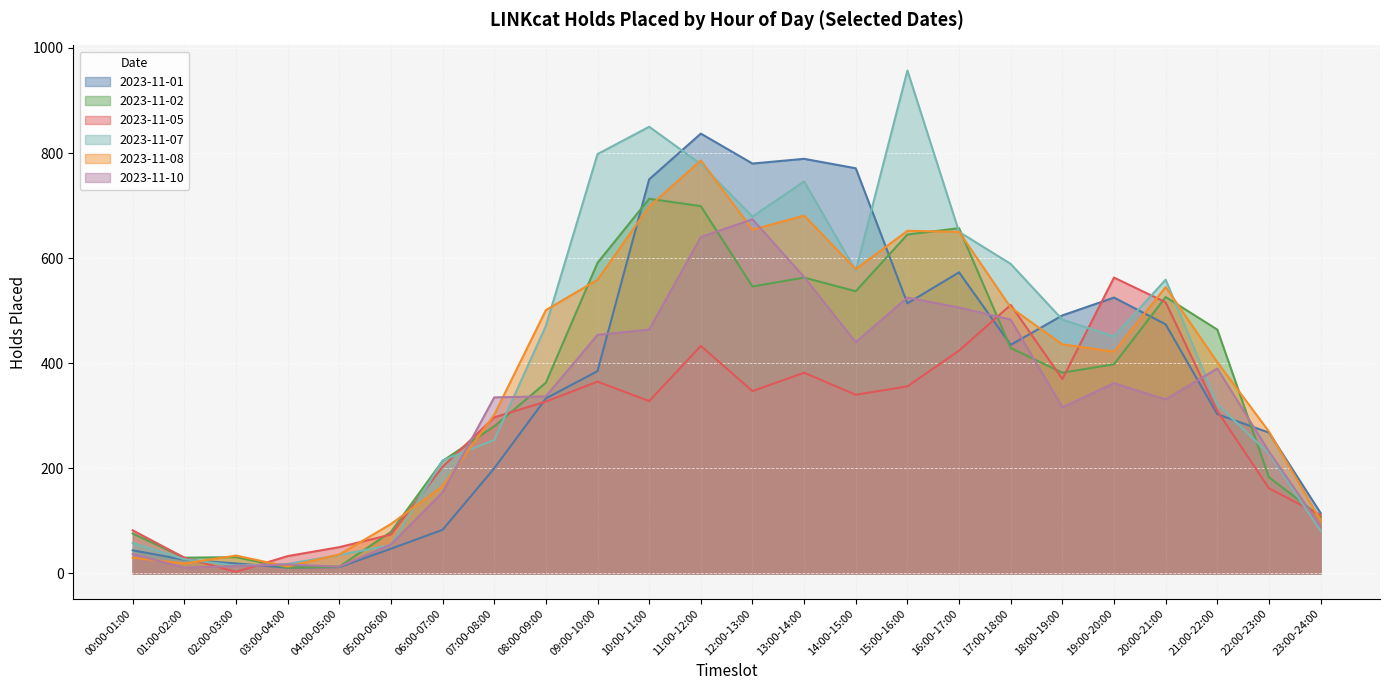

Reading left to right, extract all data points from this chart.

2023-11-01: 00:00-01:00=44	01:00-02:00=26	02:00-03:00=19	03:00-04:00=11	04:00-05:00=12	05:00-06:00=47	06:00-07:00=83	07:00-08:00=200	08:00-09:00=333	09:00-10:00=385	10:00-11:00=750	11:00-12:00=837	12:00-13:00=780	13:00-14:00=789	14:00-15:00=771	15:00-16:00=514	16:00-17:00=573	17:00-18:00=435	18:00-19:00=491	19:00-20:00=525	20:00-21:00=474	21:00-22:00=303	22:00-23:00=268	23:00-24:00=115
2023-11-02: 00:00-01:00=76	01:00-02:00=30	02:00-03:00=31	03:00-04:00=11	04:00-05:00=13	05:00-06:00=79	06:00-07:00=214	07:00-08:00=280	08:00-09:00=363	09:00-10:00=591	10:00-11:00=713	11:00-12:00=699	12:00-13:00=546	13:00-14:00=563	14:00-15:00=537	15:00-16:00=645	16:00-17:00=657	17:00-18:00=429	18:00-19:00=382	19:00-20:00=398	20:00-21:00=526	21:00-22:00=464	22:00-23:00=183	23:00-24:00=108
2023-11-05: 00:00-01:00=82	01:00-02:00=30	02:00-03:00=3	03:00-04:00=33	04:00-05:00=50	05:00-06:00=74	06:00-07:00=203	07:00-08:00=297	08:00-09:00=327	09:00-10:00=365	10:00-11:00=328	11:00-12:00=433	12:00-13:00=347	13:00-14:00=382	14:00-15:00=340	15:00-16:00=356	16:00-17:00=424	17:00-18:00=511	18:00-19:00=370	19:00-20:00=563	20:00-21:00=516	21:00-22:00=309	22:00-23:00=162	23:00-24:00=111
2023-11-07: 00:00-01:00=58	01:00-02:00=27	02:00-03:00=15	03:00-04:00=18	04:00-05:00=35	05:00-06:00=54	06:00-07:00=215	07:00-08:00=254	08:00-09:00=471	09:00-10:00=798	10:00-11:00=850	11:00-12:00=779	12:00-13:00=679	13:00-14:00=746	14:00-15:00=576	15:00-16:00=957	16:00-17:00=650	17:00-18:00=589	18:00-19:00=483	19:00-20:00=451	20:00-21:00=559	21:00-22:00=322	22:00-23:00=228	23:00-24:00=81
2023-11-08: 00:00-01:00=30	01:00-02:00=19	02:00-03:00=34	03:00-04:00=13	04:00-05:00=36	05:00-06:00=94	06:00-07:00=166	07:00-08:00=302	08:00-09:00=501	09:00-10:00=559	10:00-11:00=698	11:00-12:00=786	12:00-13:00=654	13:00-14:00=681	14:00-15:00=579	15:00-16:00=652	16:00-17:00=650	17:00-18:00=506	18:00-19:00=436	19:00-20:00=422	20:00-21:00=545	21:00-22:00=402	22:00-23:00=270	23:00-24:00=101
2023-11-10: 00:00-01:00=37	01:00-02:00=11	02:00-03:00=14	03:00-04:00=17	04:00-05:00=13	05:00-06:00=55	06:00-07:00=154	07:00-08:00=335	08:00-09:00=337	09:00-10:00=454	10:00-11:00=464	11:00-12:00=640	12:00-13:00=674	13:00-14:00=564	14:00-15:00=440	15:00-16:00=525	16:00-17:00=506	17:00-18:00=483	18:00-19:00=316	19:00-20:00=362	20:00-21:00=331	21:00-22:00=390	22:00-23:00=232	23:00-24:00=90